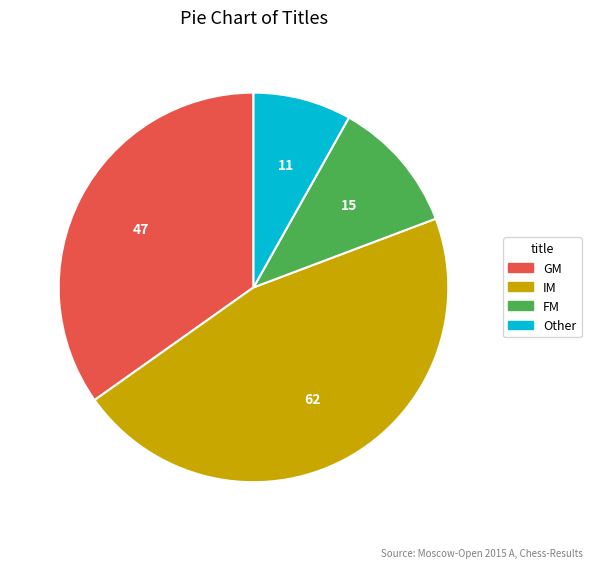

Do GM and IM together represent more than half of the pie?

Yes